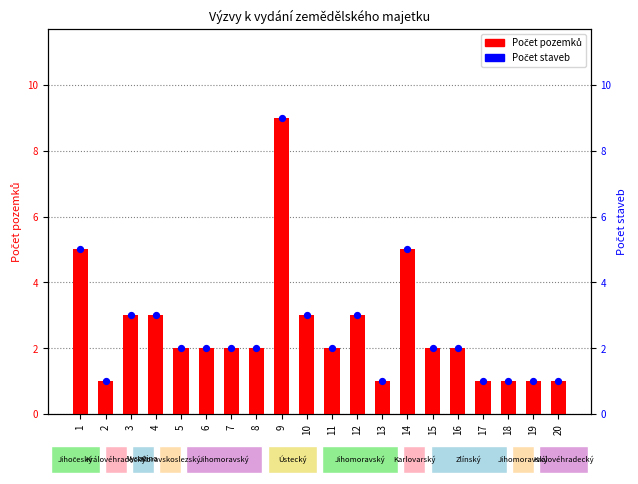

Which series has the largest total across all categories?

Počet pozemků